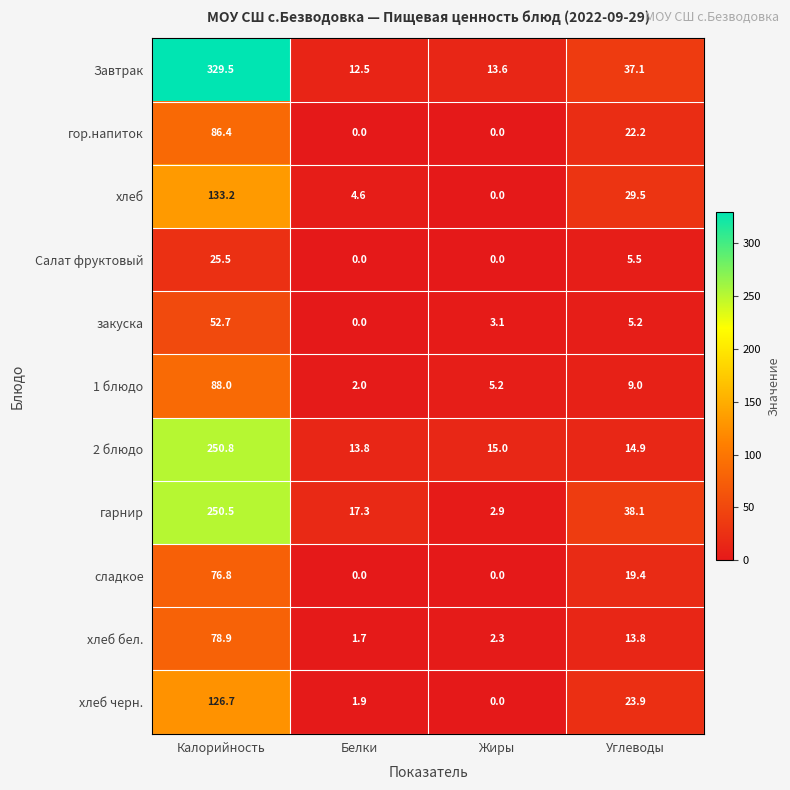

What is the sum of the хлеб черн. values at Углеводы and Жиры?

23.9